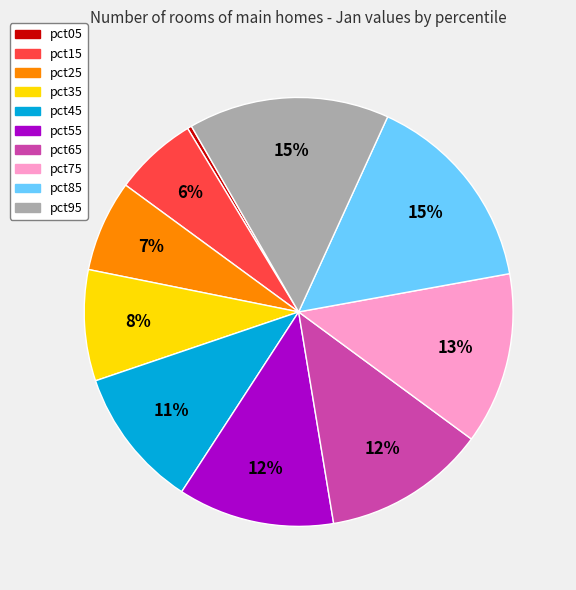

True or false: pct95 accounts for 15% of the total.

True